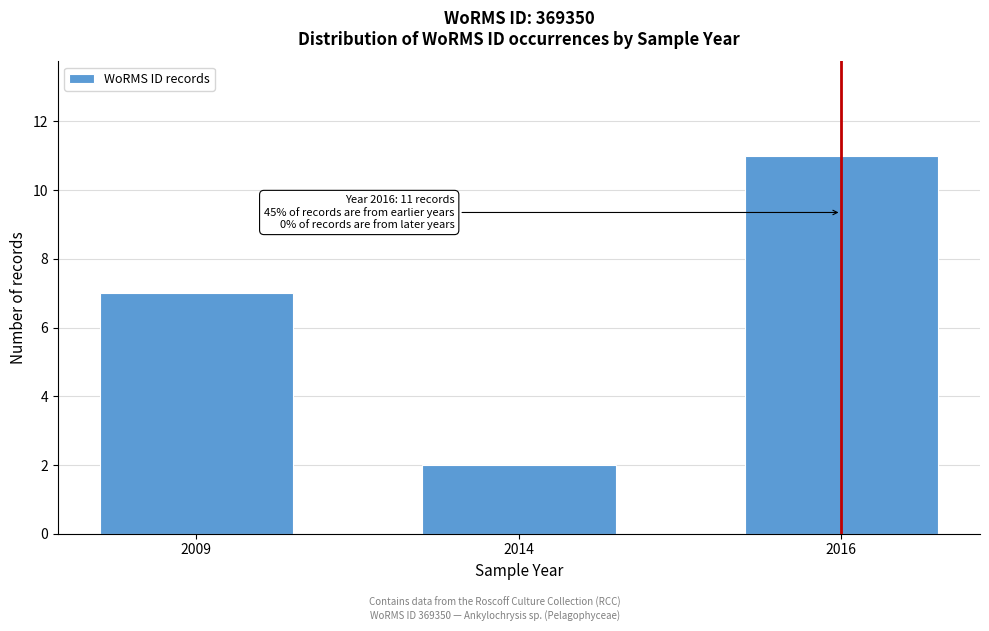

Reading left to right, transcribe all the data shown in this chart.

7	2	11